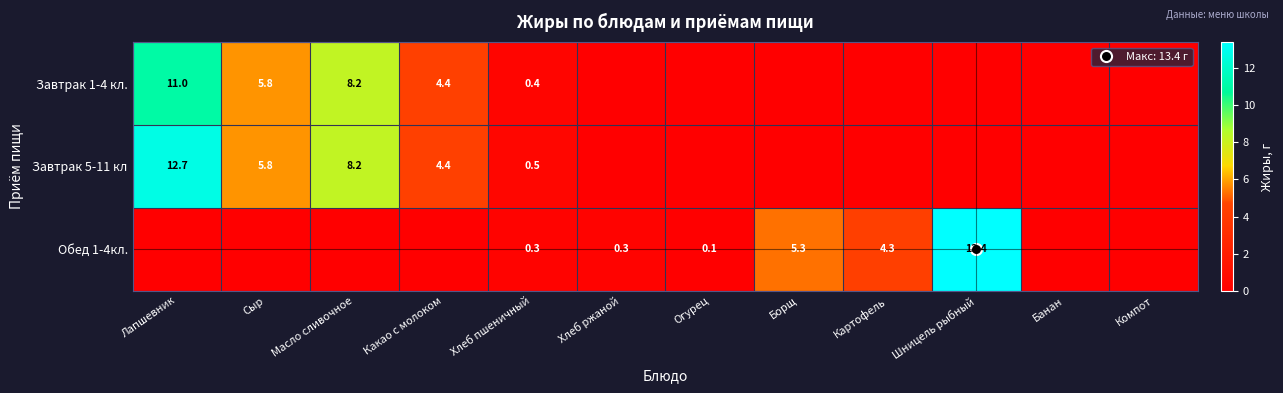

What is the sum of the Завтрак 5-11 кл values at Какао с молоком and Хлеб пшеничный?

4.9